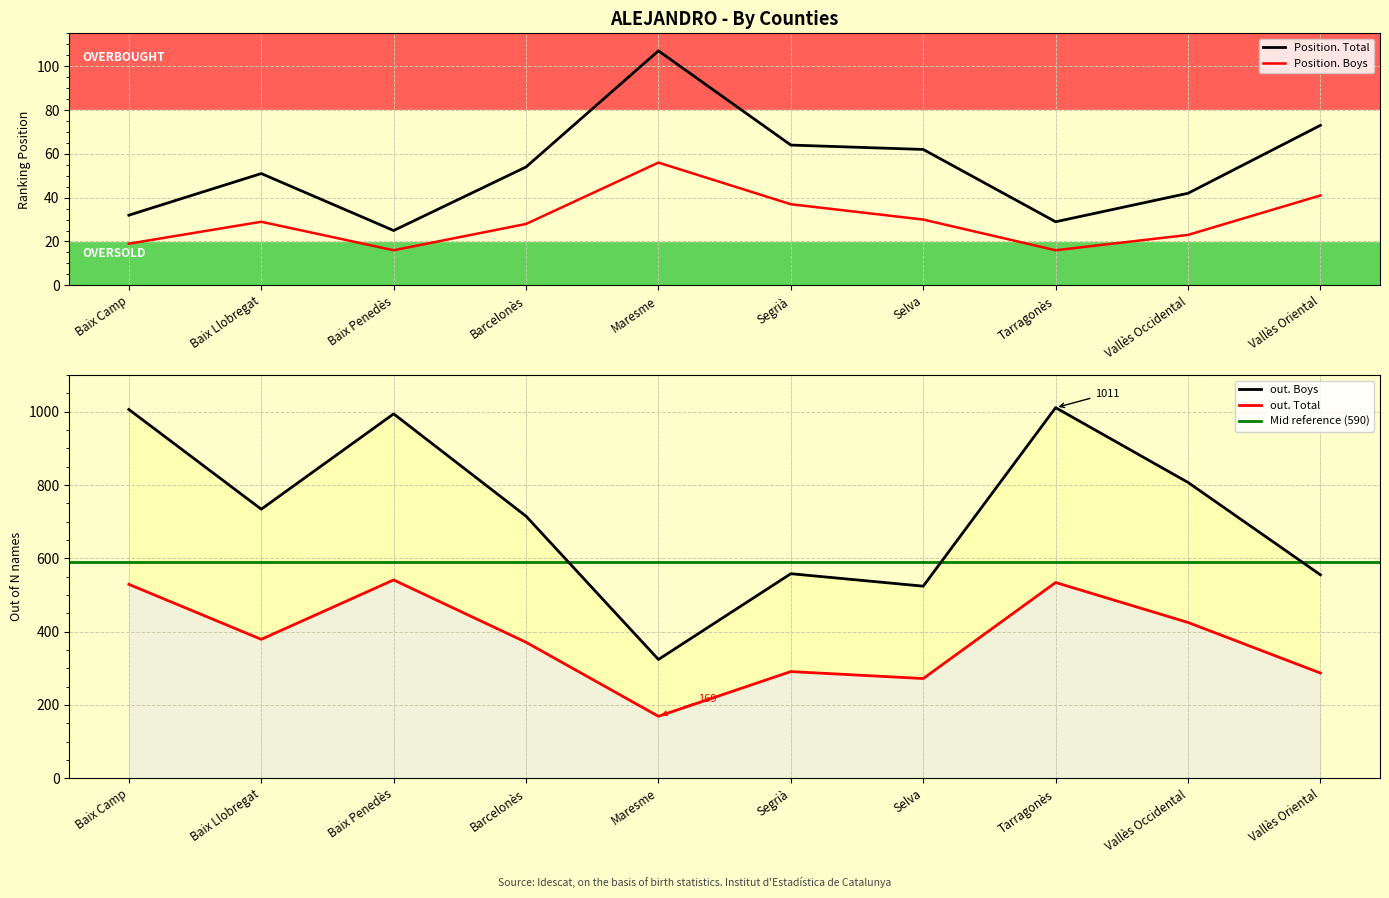

Reading left to right, list all the values displayed in this chart.

Position. Total: Baix Camp=32	Baix Llobregat=51	Baix Penedès=25	Barcelonès=54	Maresme=107	Segrià=64	Selva=62	Tarragonès=29	Vallès Occidental=42	Vallès Oriental=73
Position. Boys: Baix Camp=19	Baix Llobregat=29	Baix Penedès=16	Barcelonès=28	Maresme=56	Segrià=37	Selva=30	Tarragonès=16	Vallès Occidental=23	Vallès Oriental=41
out. Total: Baix Camp=529	Baix Llobregat=379	Baix Penedès=541	Barcelonès=371	Maresme=169	Segrià=291	Selva=272	Tarragonès=534	Vallès Occidental=425	Vallès Oriental=287
out. Boys: Baix Camp=1006	Baix Llobregat=734	Baix Penedès=994	Barcelonès=715	Maresme=324	Segrià=558	Selva=524	Tarragonès=1011	Vallès Occidental=807	Vallès Oriental=555